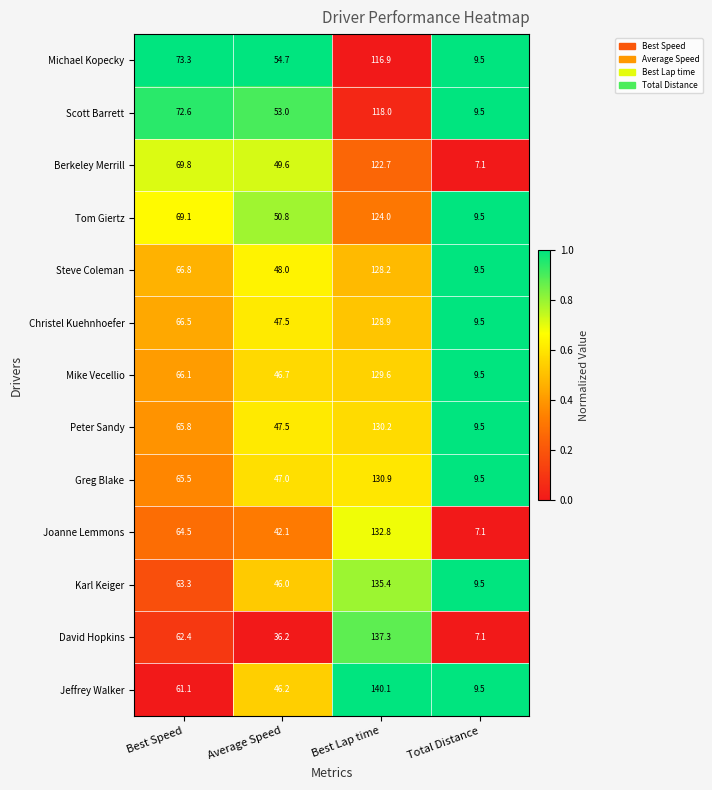

Which series has the largest total across all categories?

Jeffrey Walker